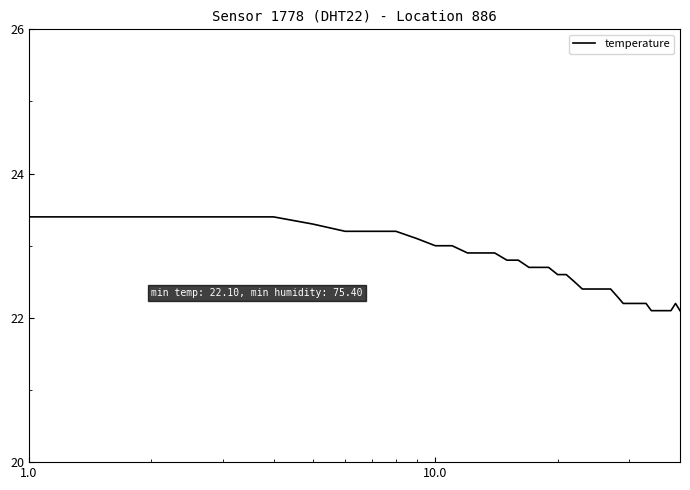

True or false: the data has more than 0 interior local peaks.

True